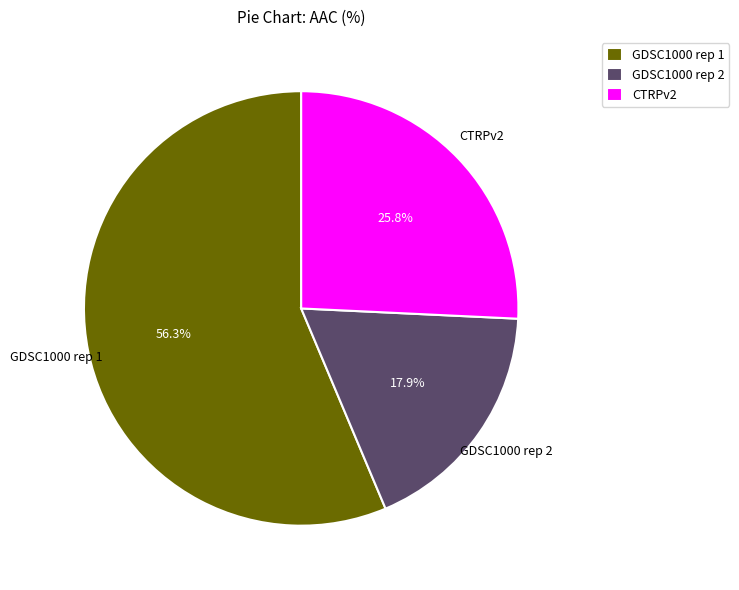

Rank the categories by value from lowest to highest.

GDSC1000 rep 2, CTRPv2, GDSC1000 rep 1